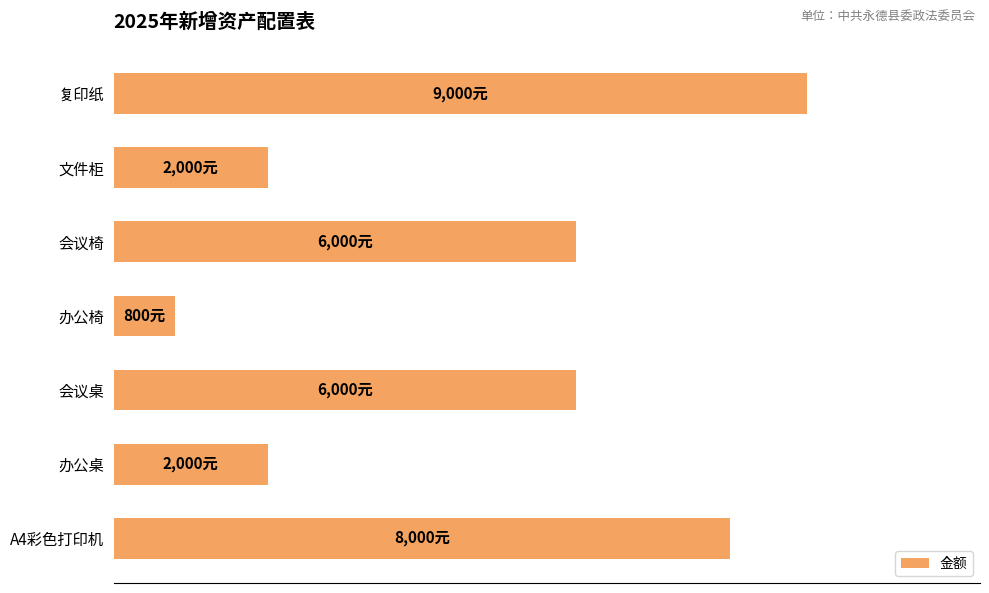

Which category has the highest value across all series?

复印纸